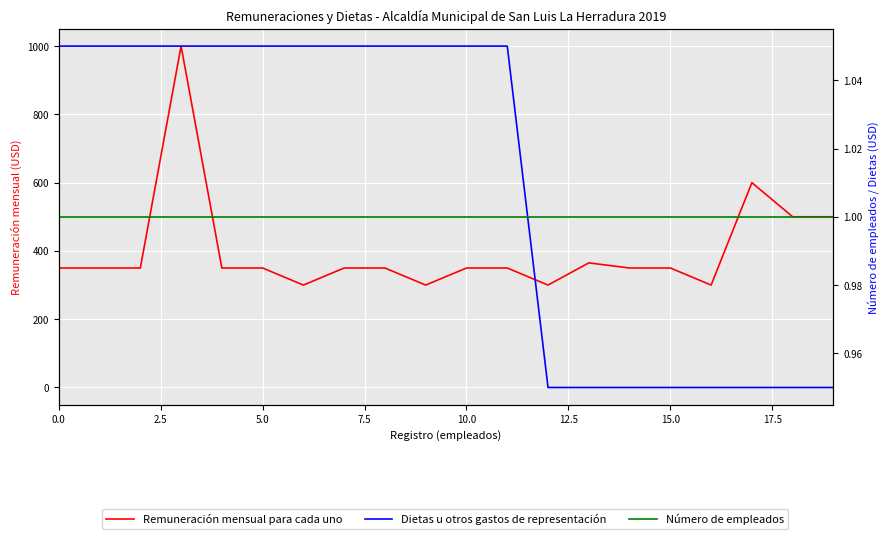

List the series in order of their peak value, highest first.

Remuneración mensual para cada uno, Dietas u otros gastos de representación, Número de empleados